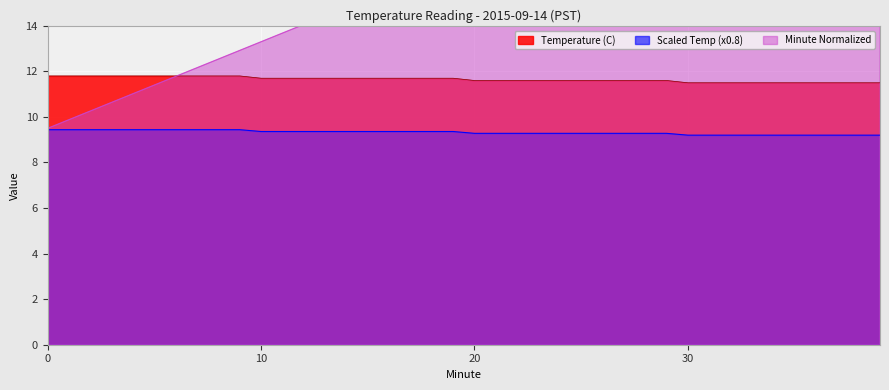

Which has a higher value, 29 or 30?

29